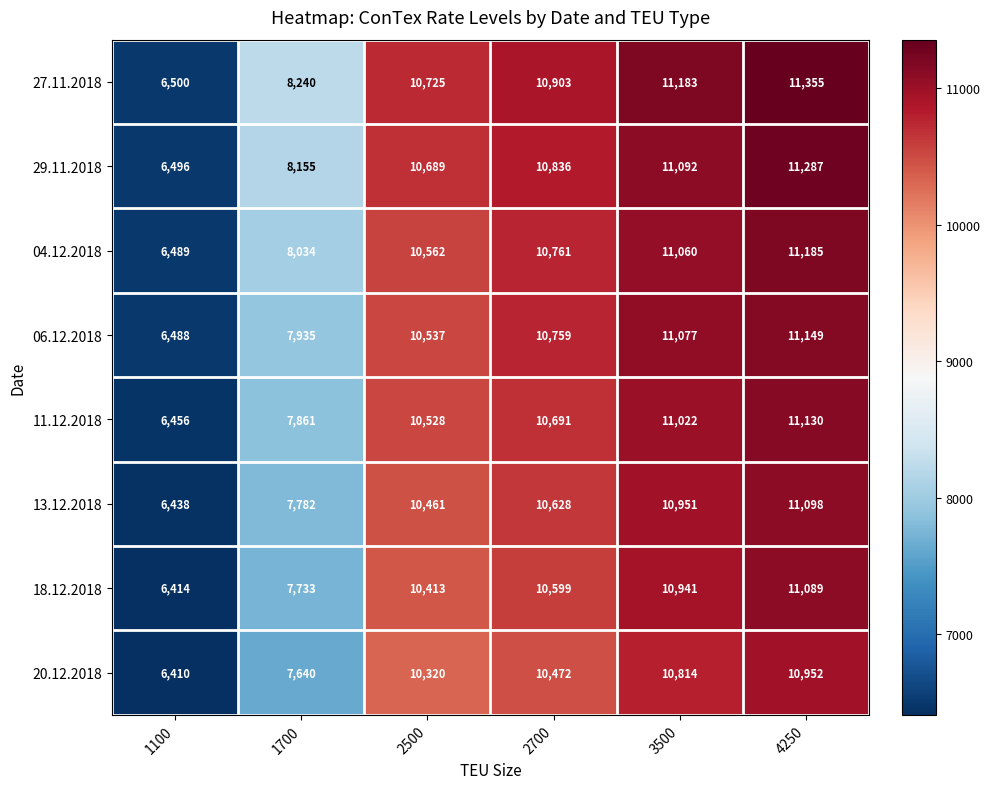

What is the lowest value of the 06.12.2018 series?

6488